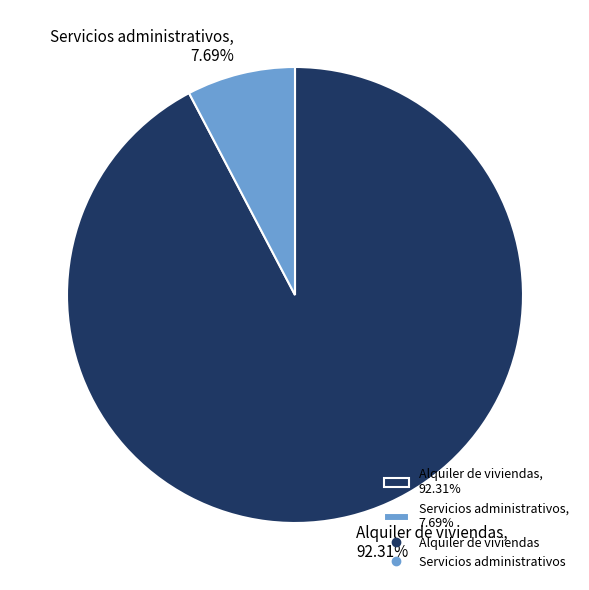

To the nearest percent, what is the difference between the largest and smallest slice percentages?

85%